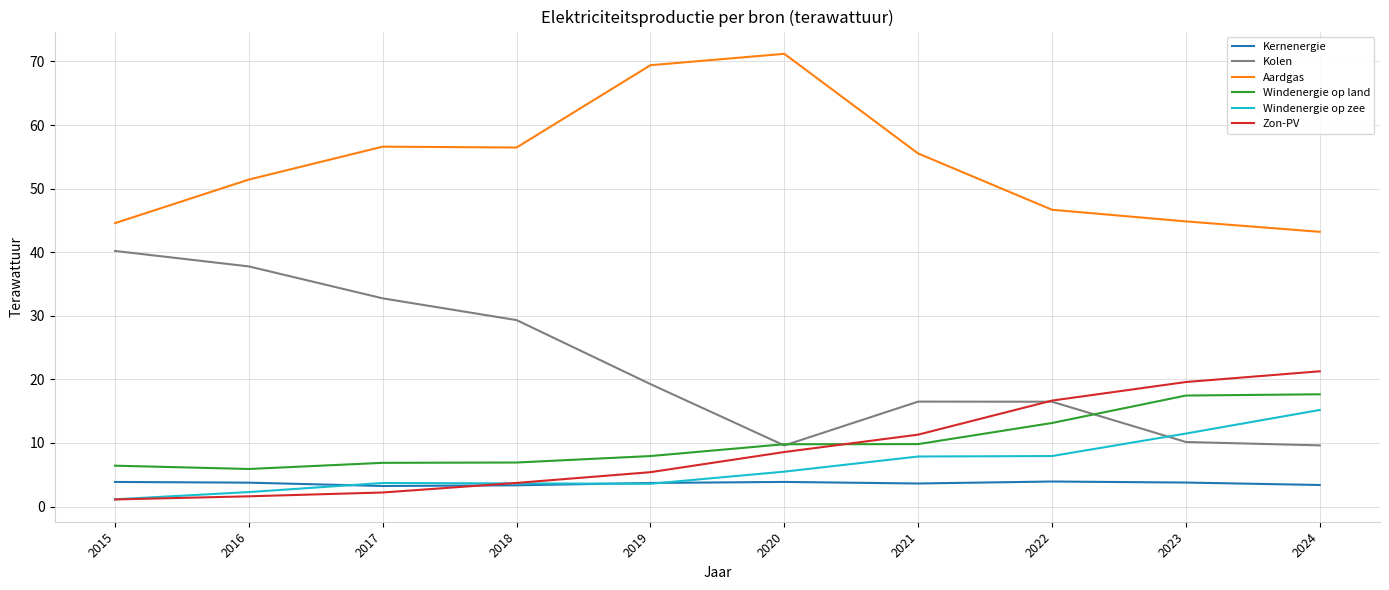

What is the maximum value shown in the chart?

71.2